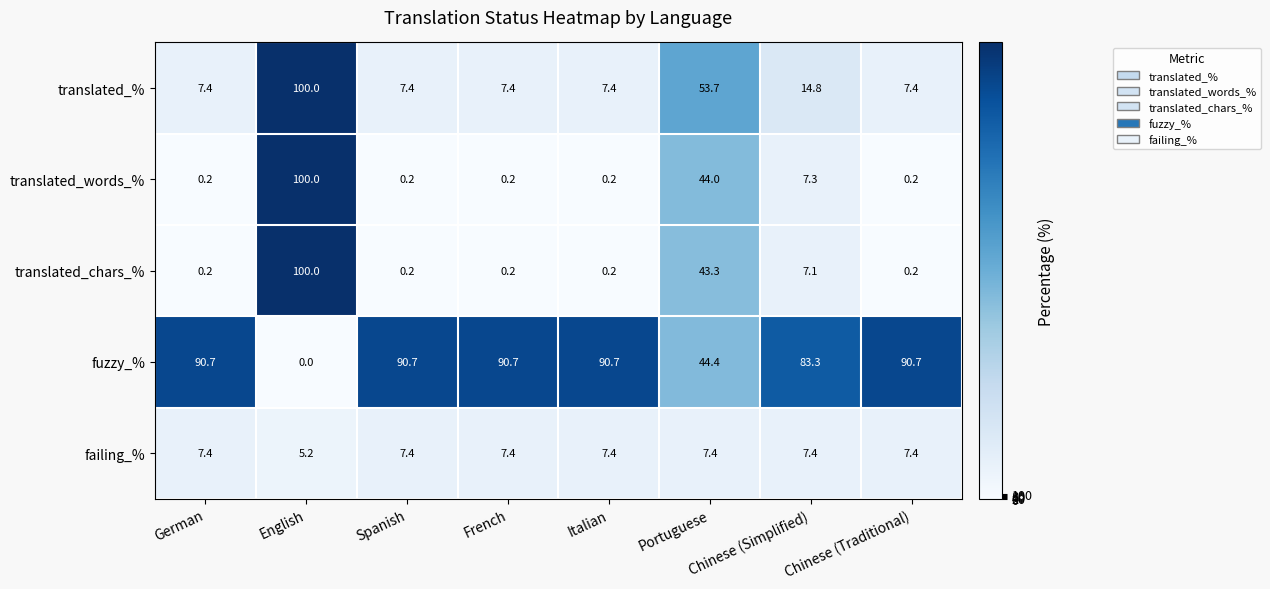

What is the difference between the highest and lowest values at Spanish?

90.5